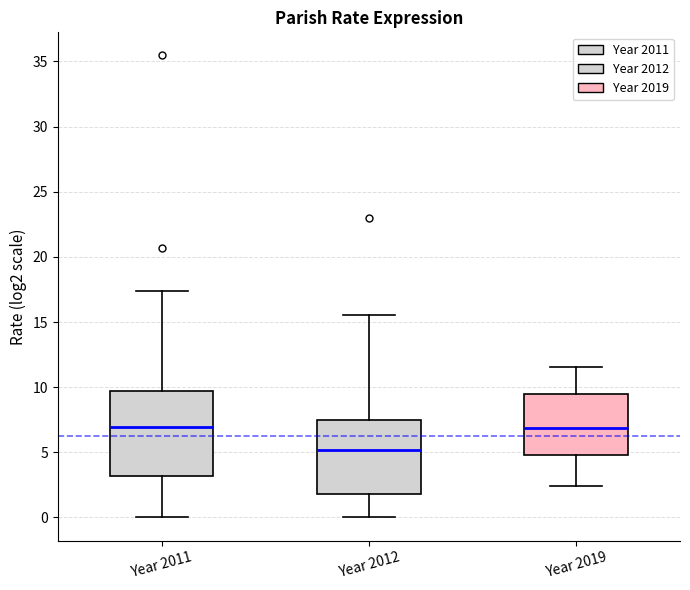

Reading left to right, read every box against the y-axis: the position of its median line, the range the box covers, and the ends of its whiskers. The values are not printed on the chart, so give them approximately, as read against the axis.

Year 2011: median 7.0, box 3.0 to 9.5, whiskers 0.0 to 17.5
Year 2012: median 5.0, box 2.0 to 7.5, whiskers 0.0 to 15.5
Year 2019: median 7.0, box 5.0 to 9.5, whiskers 2.5 to 11.5